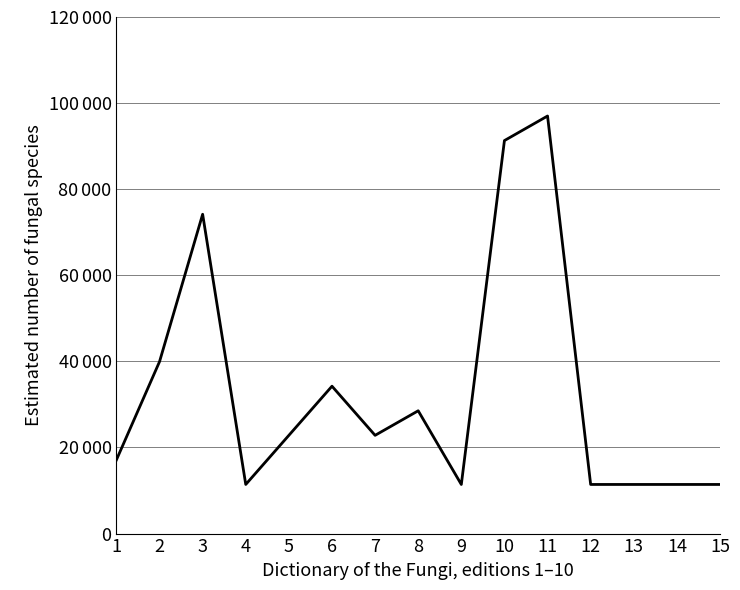

Does the chart have visible grid lines?

Yes